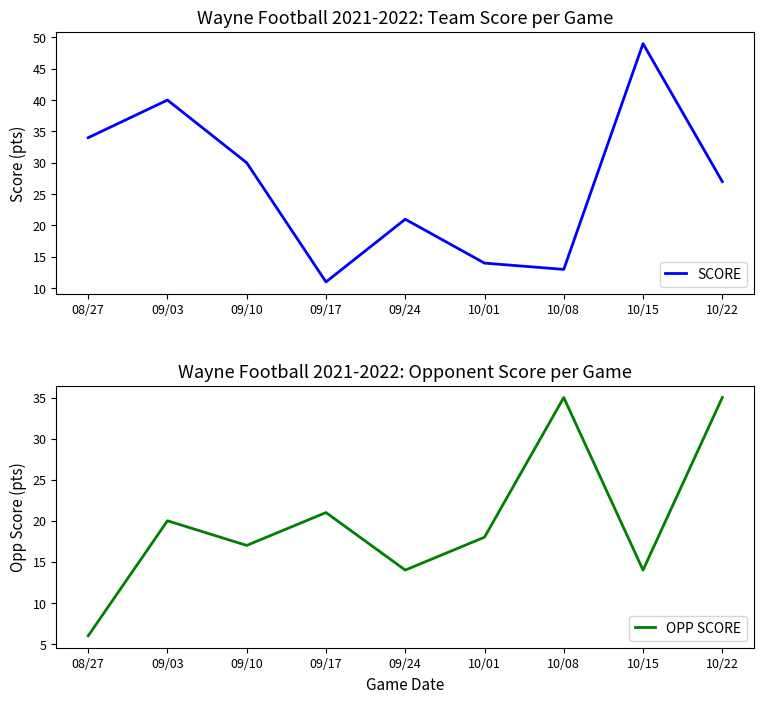

Is it true that OPP SCORE equals 2 at 08/27?

False